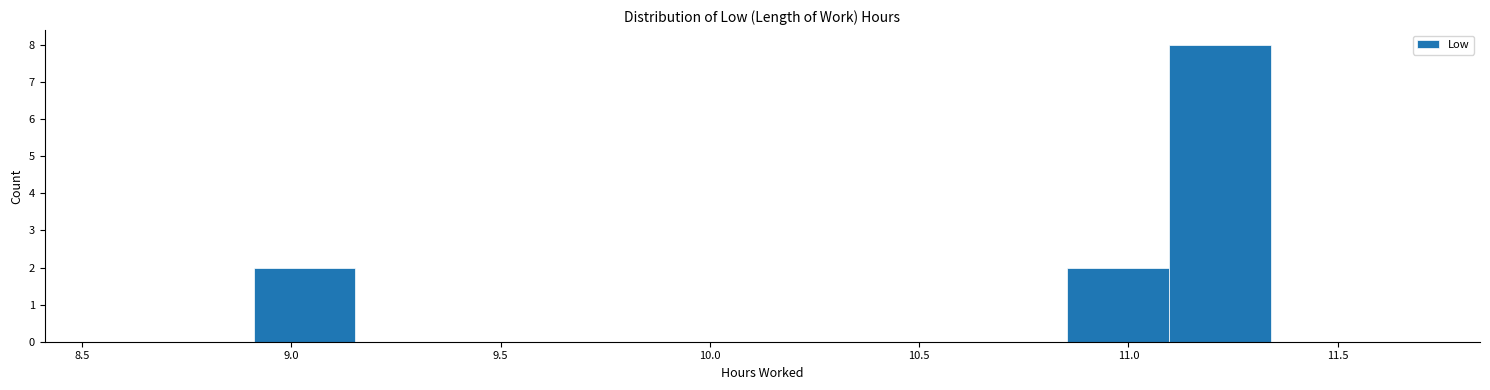

How tall is the bar that spans 10.85 to 11.10 on the x-axis? Neither the bar edges nor the heights are printed on the chart, so give them approximately, as read against the axes.

2